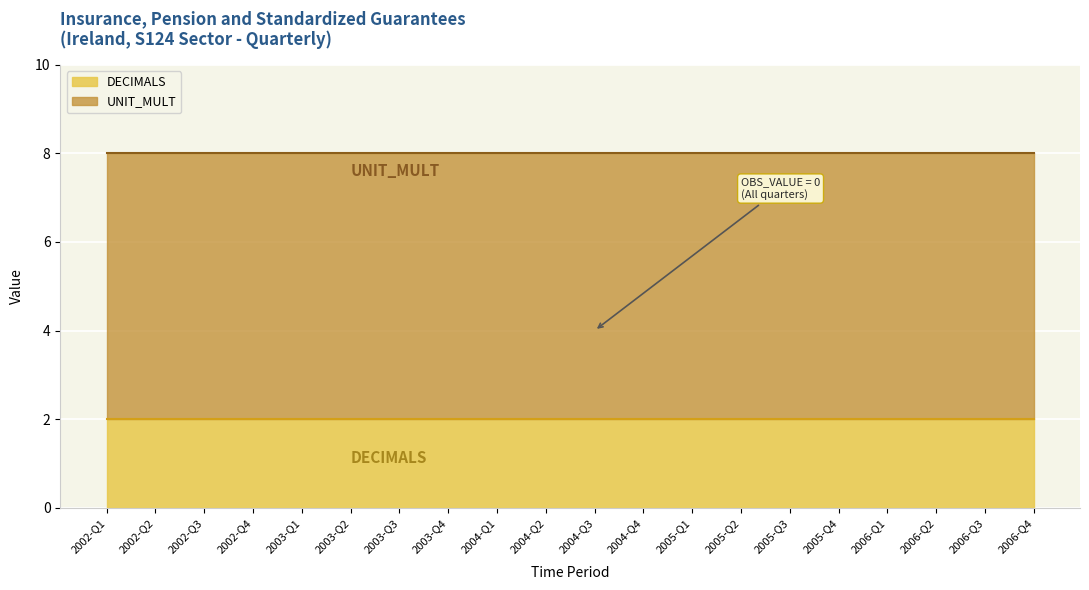

True or false: DECIMALS and UNIT_MULT cross at least once.

False